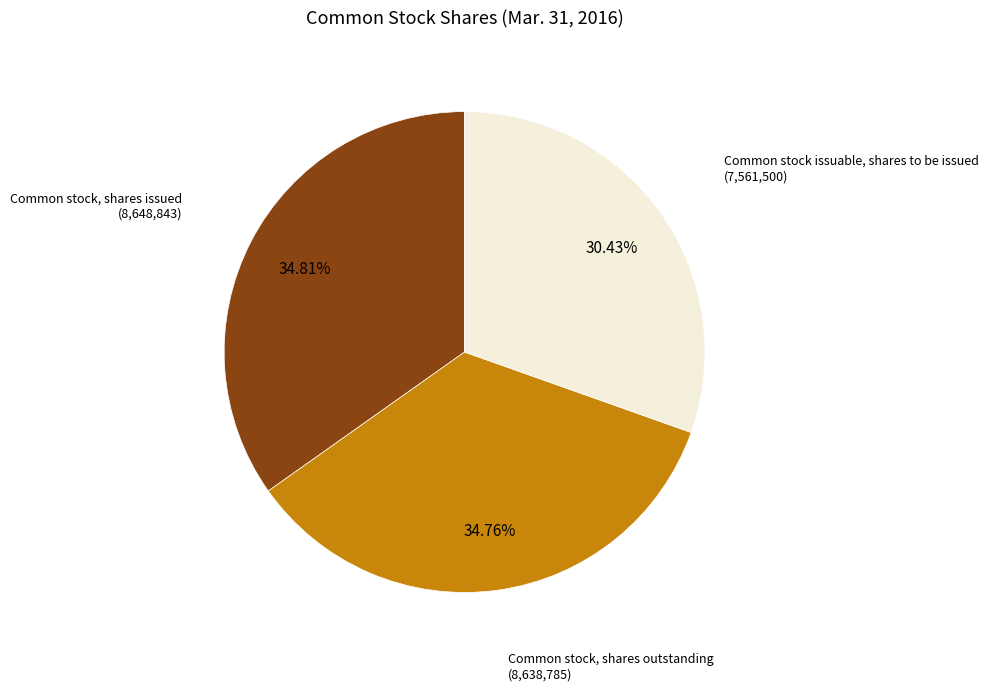

What is the ratio of the value at Common stock, shares outstanding to the value at Common stock issuable, shares to be issued?

1.1